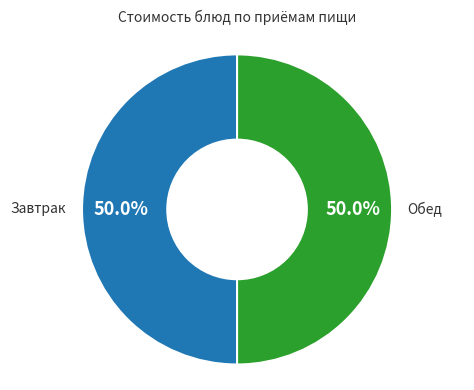

To the nearest percent, what is the difference between the largest and smallest slice percentages?

0%